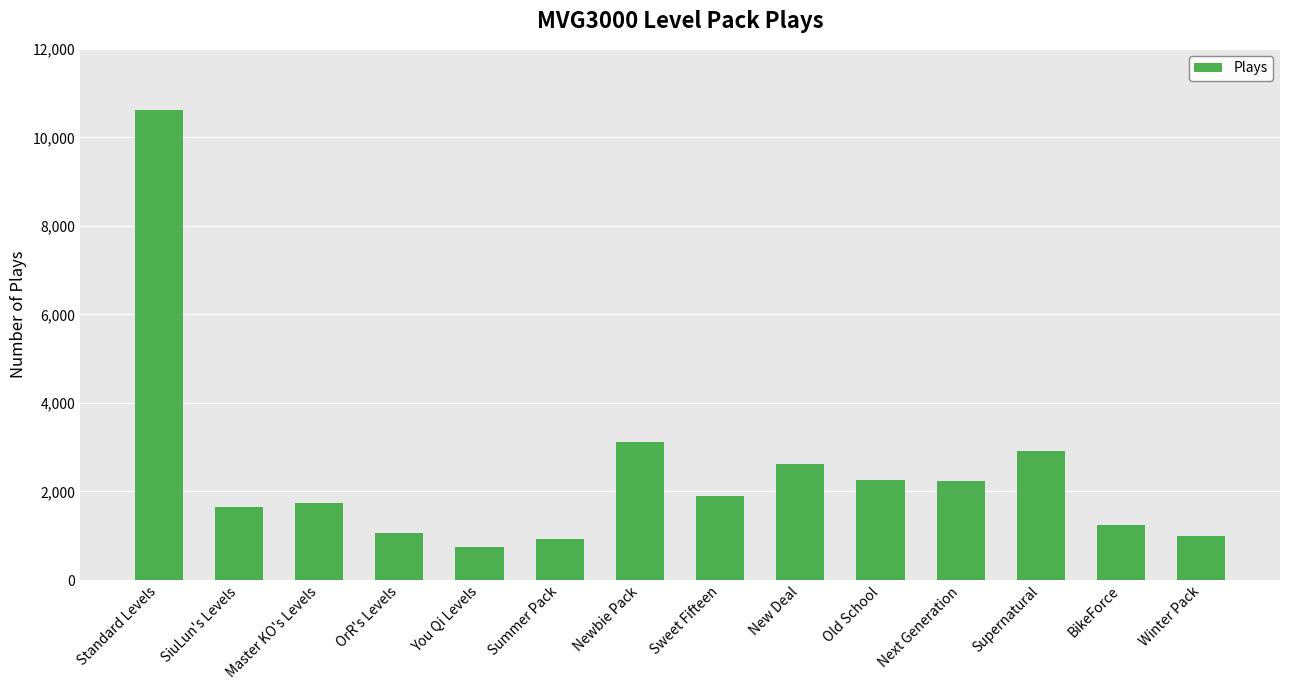

What is the difference between the values at Supernatural and Old School?

663